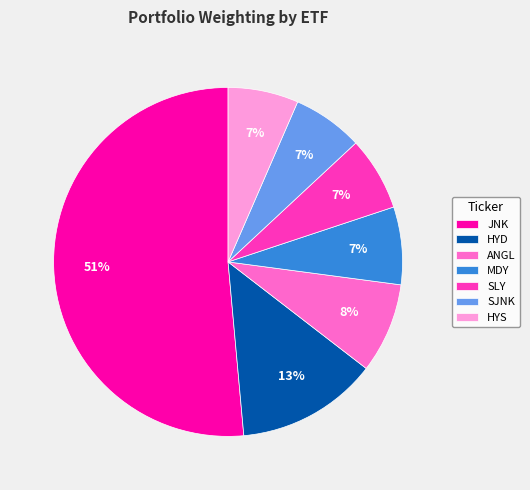

How many slices are in this pie chart?

7